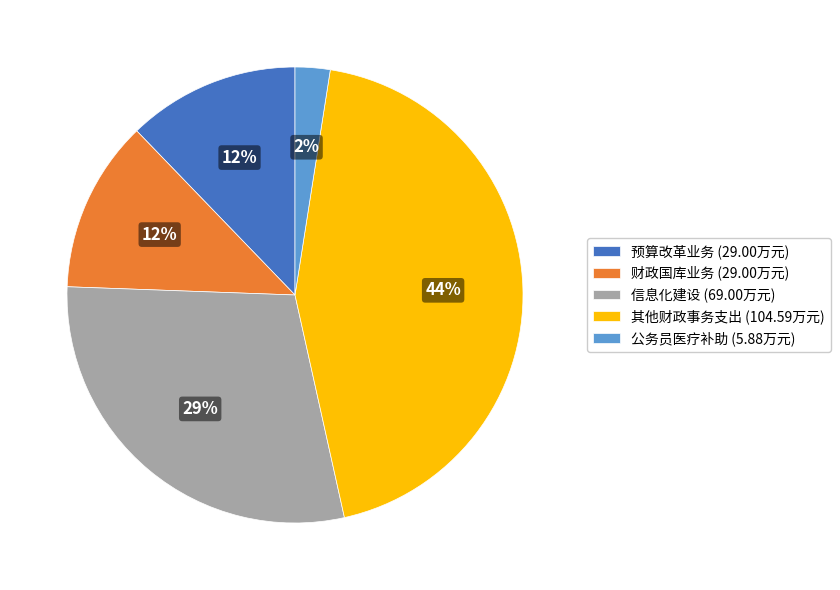

Which category has the smallest portion of the pie?

公务员医疗补助